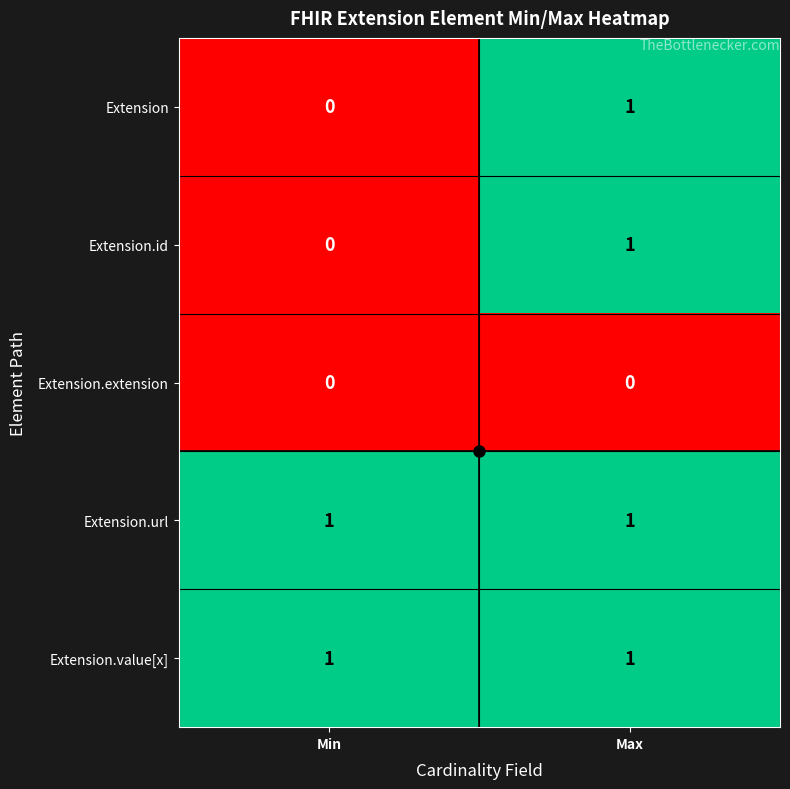

The value of Extension at Max is 1. True or false?

True